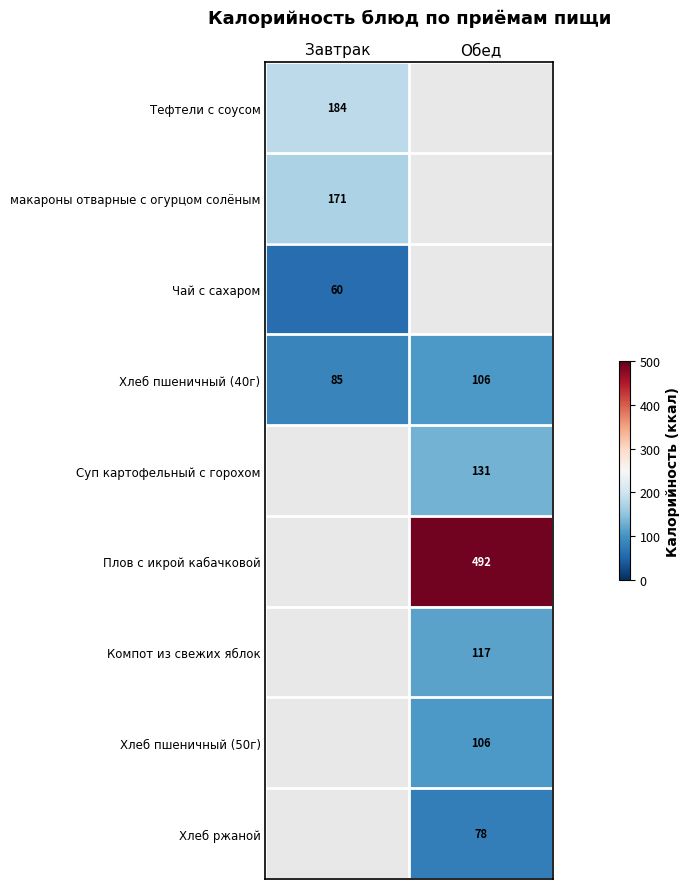

What is the smallest value displayed?

60.0